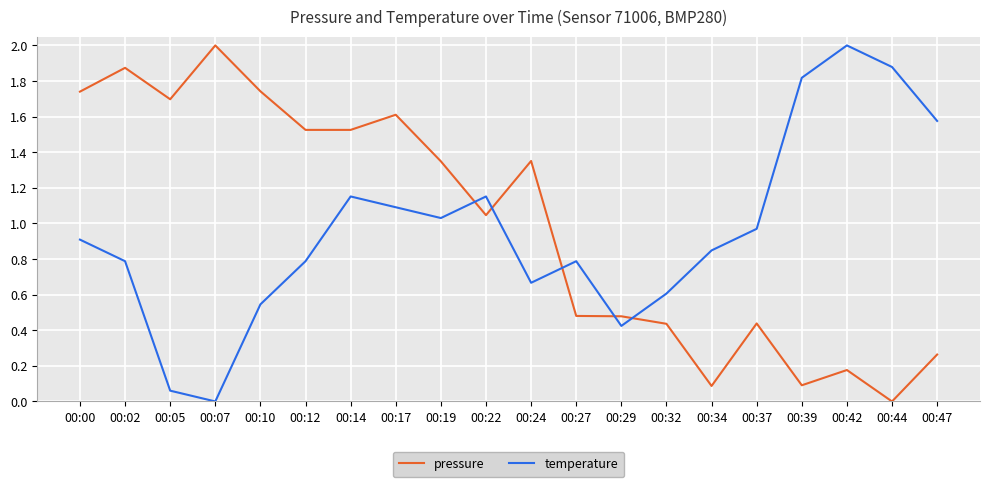

Does the chart have visible grid lines?

Yes